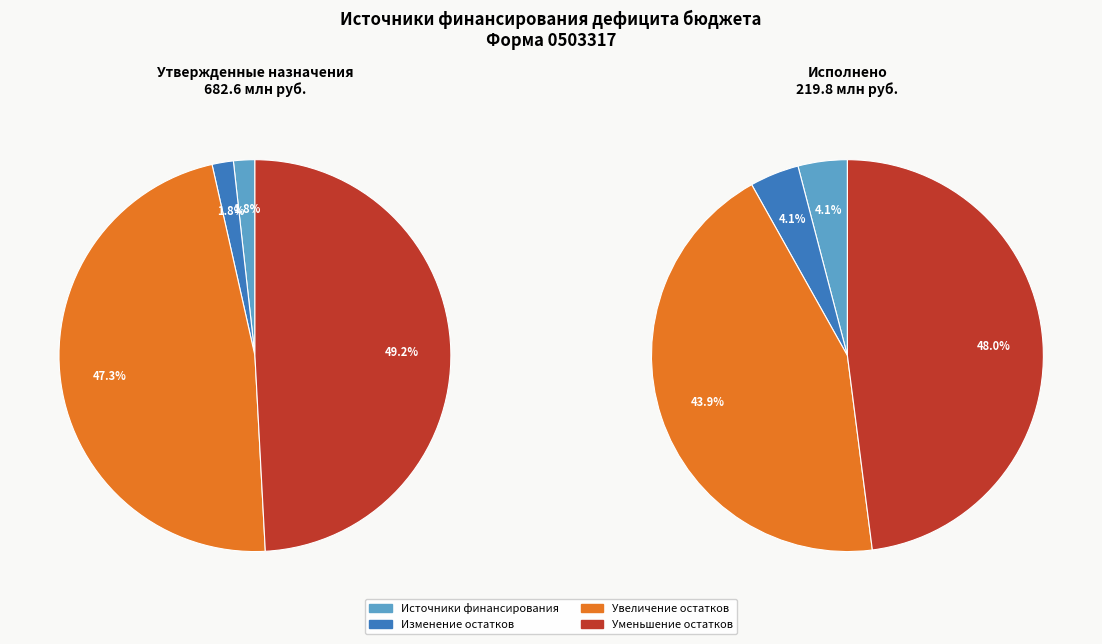

Count the number of slices in the pie.

4